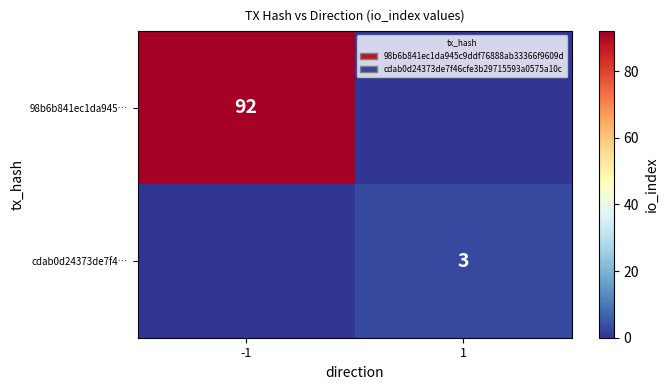

True or false: cdab0d24373de7f4… has a value of 3 at 1.

True